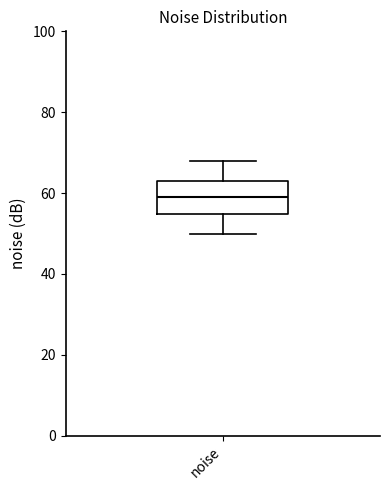

Transcribe this box plot: give where the median line is, the range the box spans, and where the two whiskers end, as read against the y-axis. The values are not printed on the chart, so give them approximately, as read against the axis.

median 60, box 54 to 62, whiskers 50 to 68